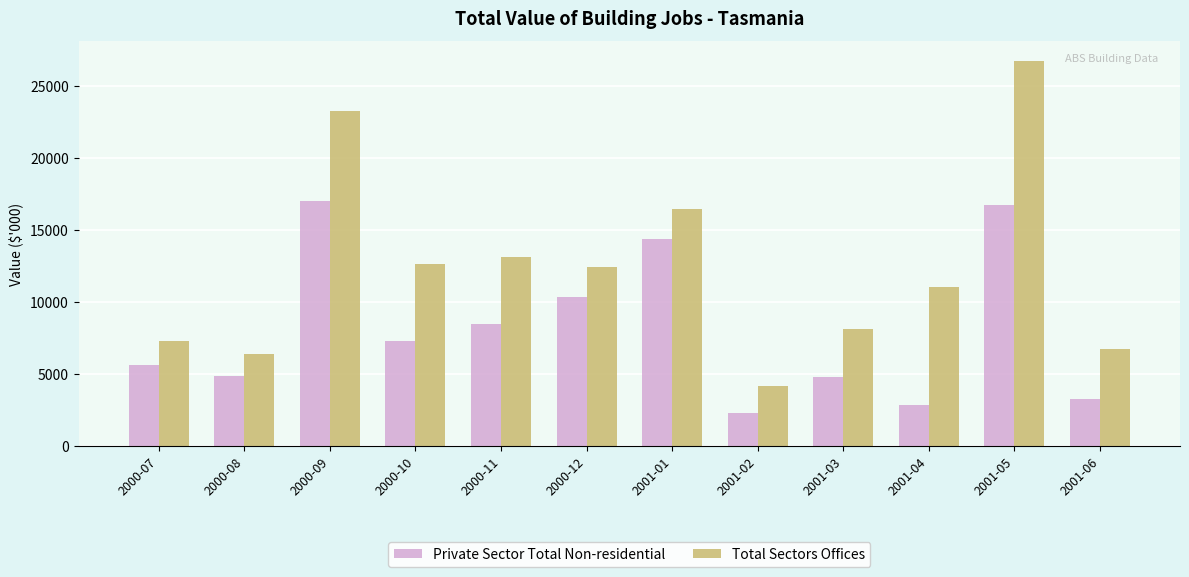

Count the number of data series in this chart.

2